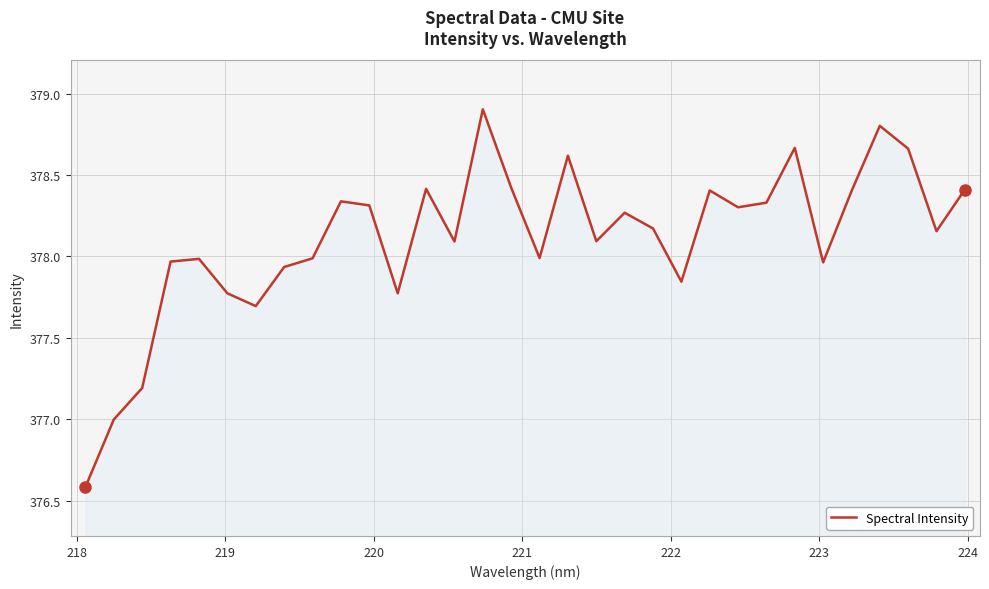

What is the smallest value displayed?

376.6